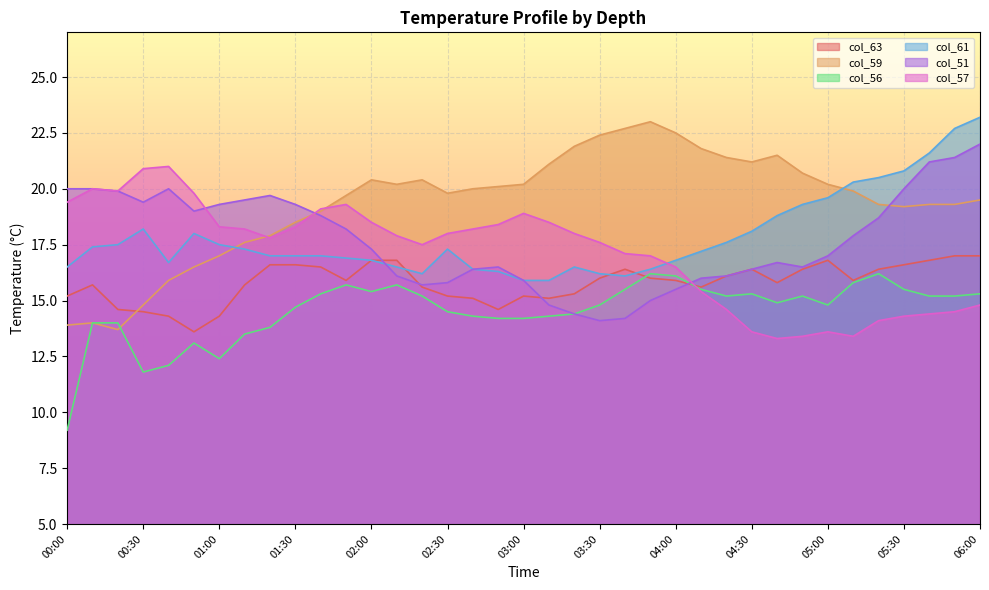

What is the label of the 26th point from the right?

01:50